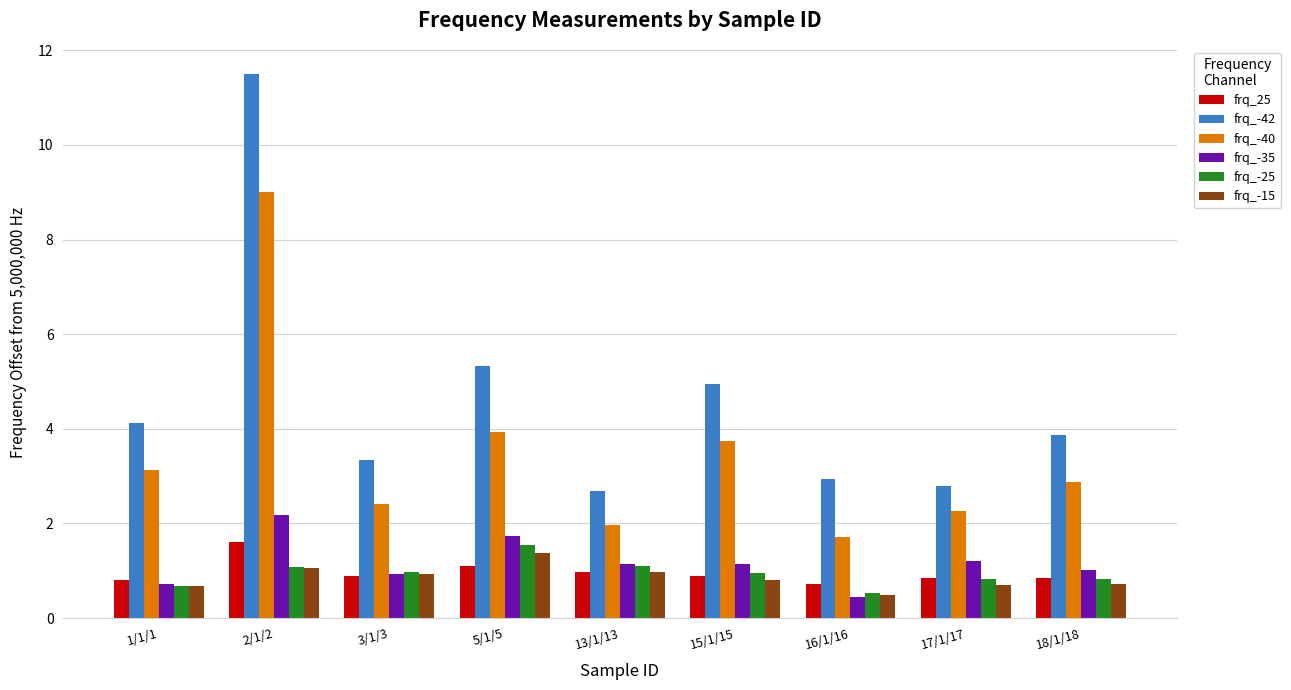

What are all the series names shown in the legend?

frq_25, frq_-42, frq_-40, frq_-35, frq_-25, frq_-15